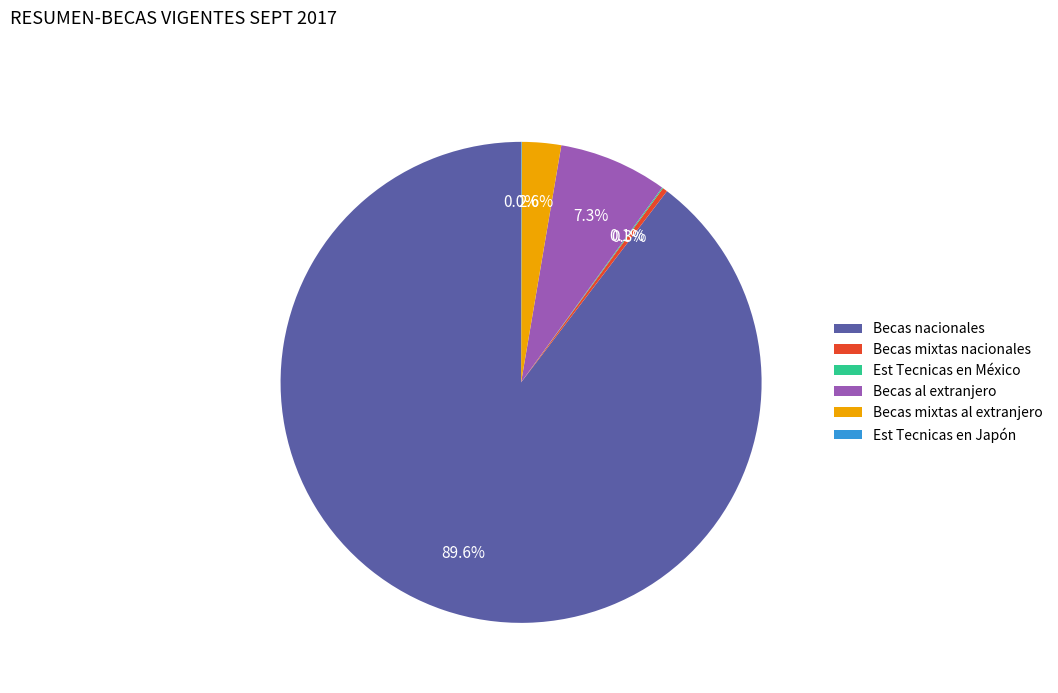

To the nearest percent, what is the difference between the largest and smallest slice percentages?

90%